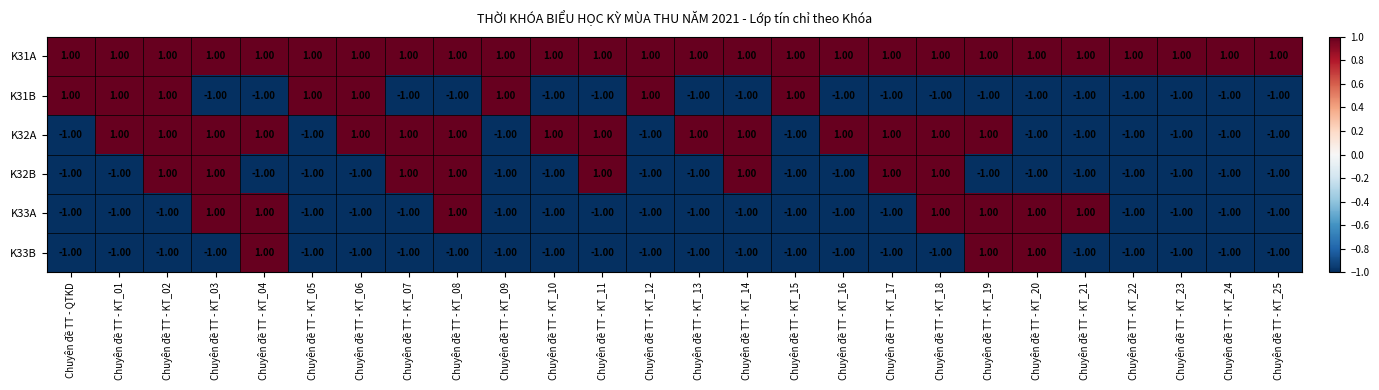

Which series has the largest total across all categories?

K31A